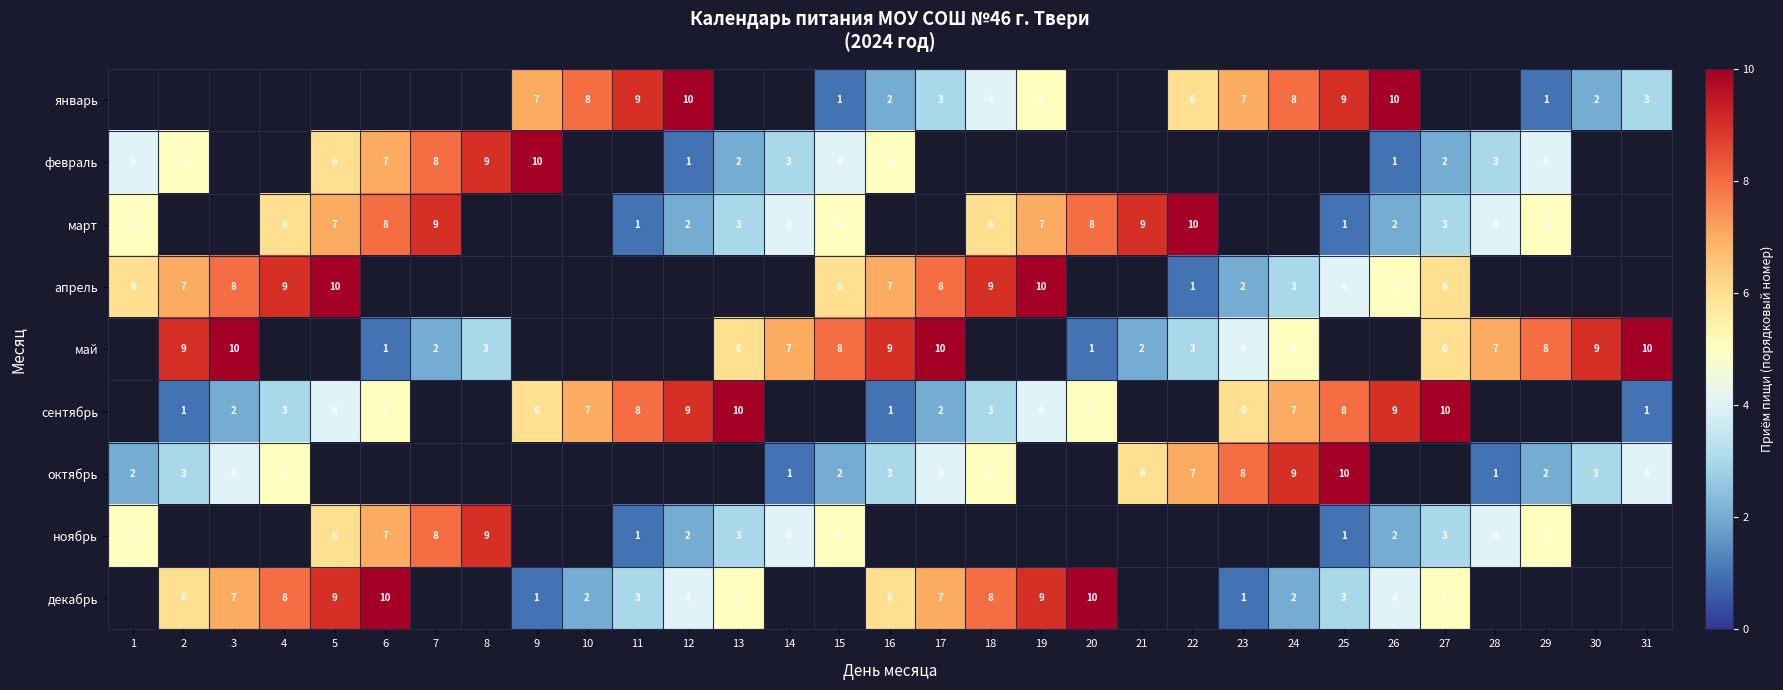

Is the value of декабрь at 11 greater than the value of январь at 22?

No